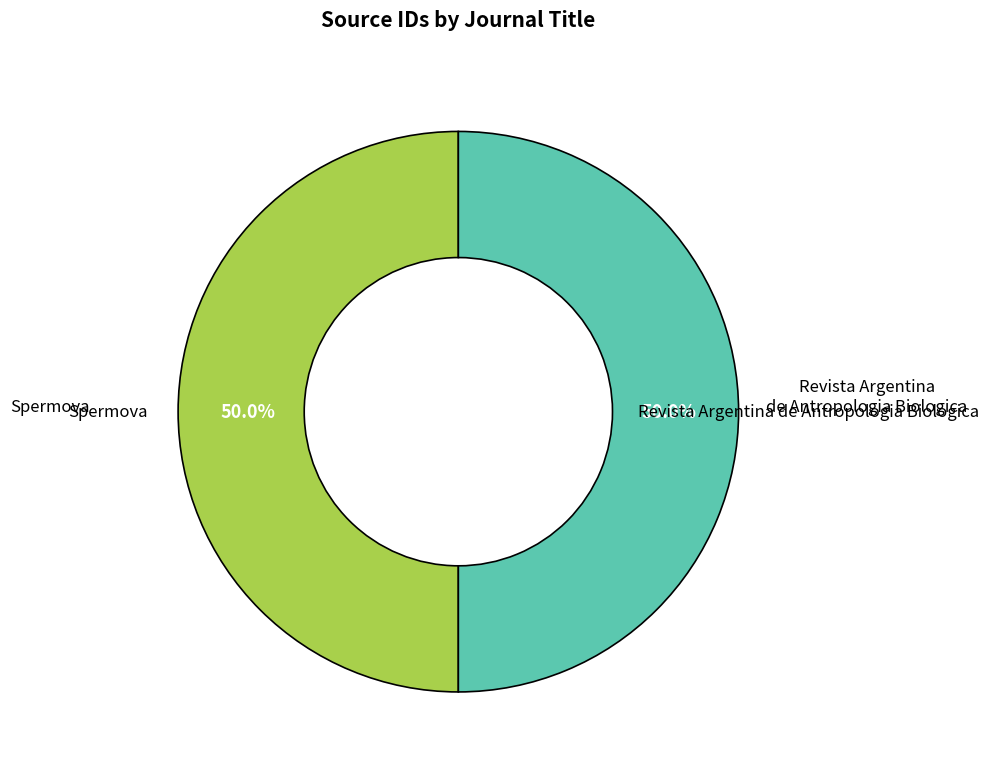

What is the ratio of the value at Revista Argentina de Antropologia Biologica to the value at Spermova?

1.0